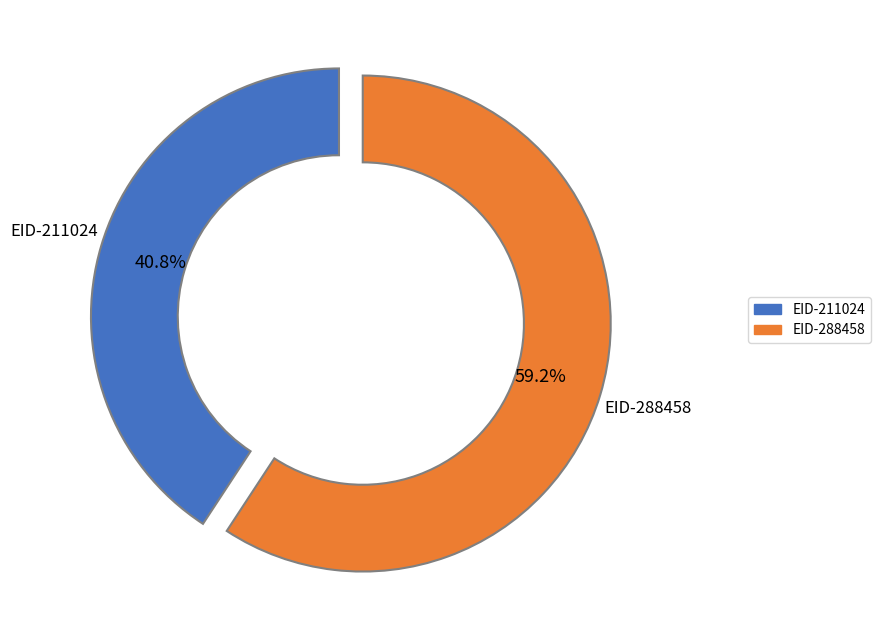

Count the number of slices in the pie.

2